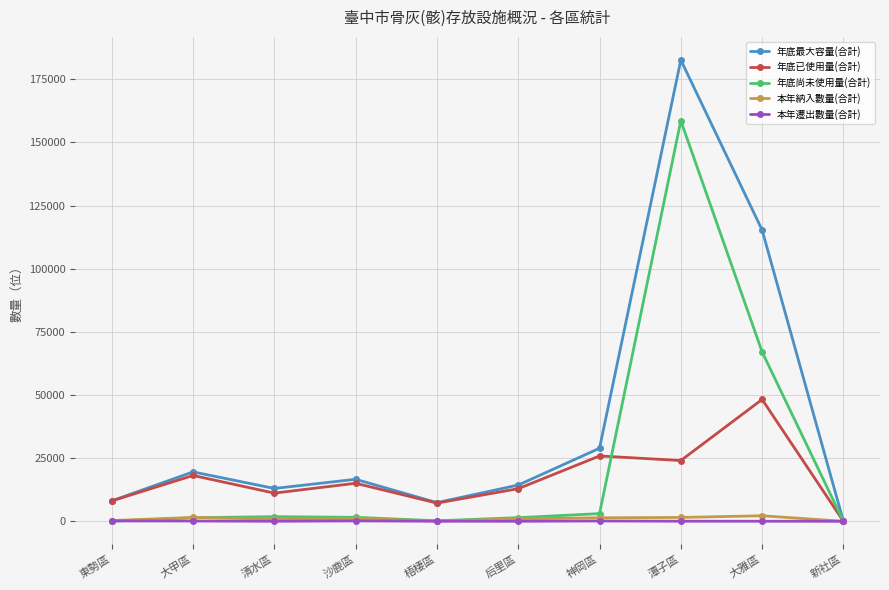

How many data points in 年底尚未使用量(合計) are less than 1575?

5